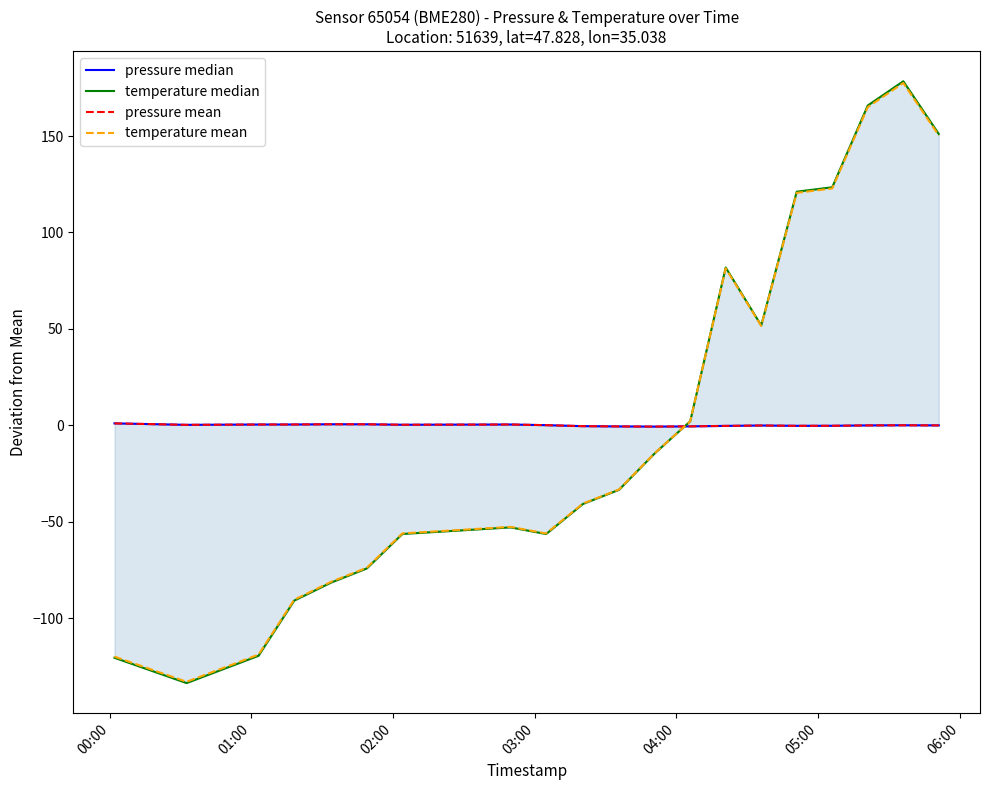

How many interior local peaks does the temperature mean series have?

3